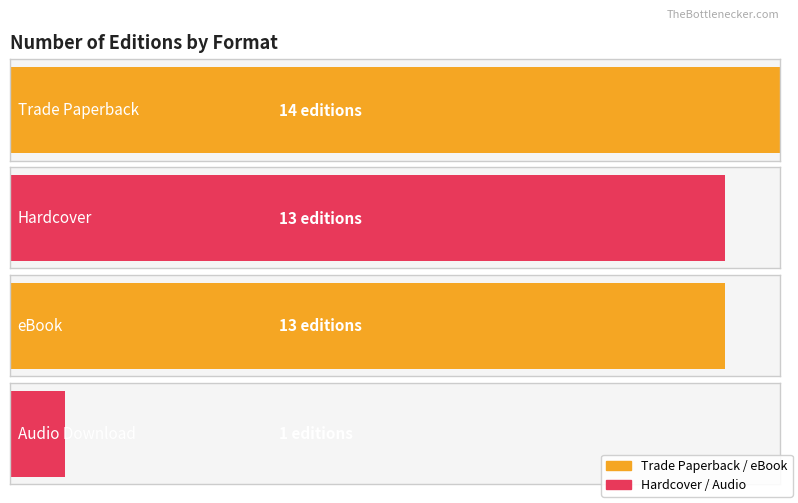

What is the change in value from Trade Paperback to eBook?

-1